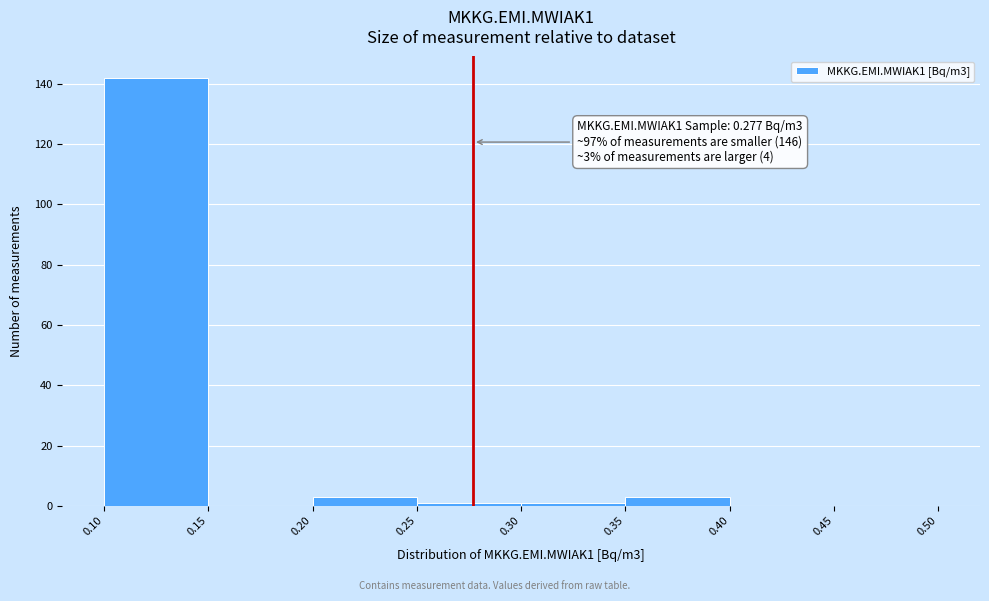

Over which range of the x-axis is the bar tallest?

0.10 to 0.15